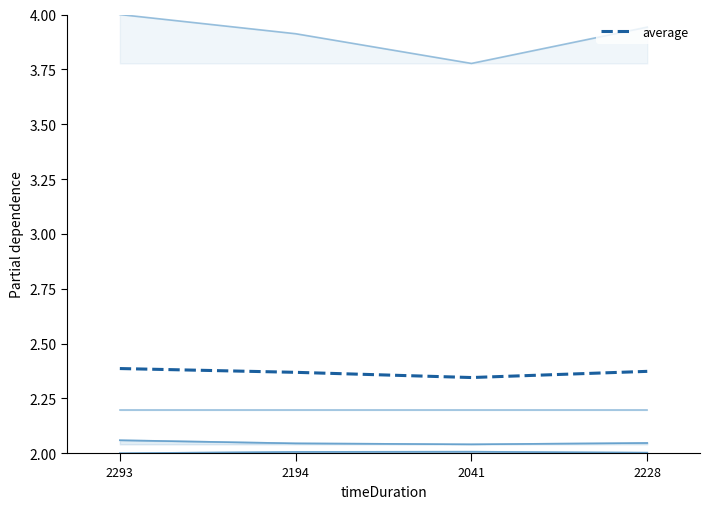

The value of Page at 2293 is 3.2. True or false?

False